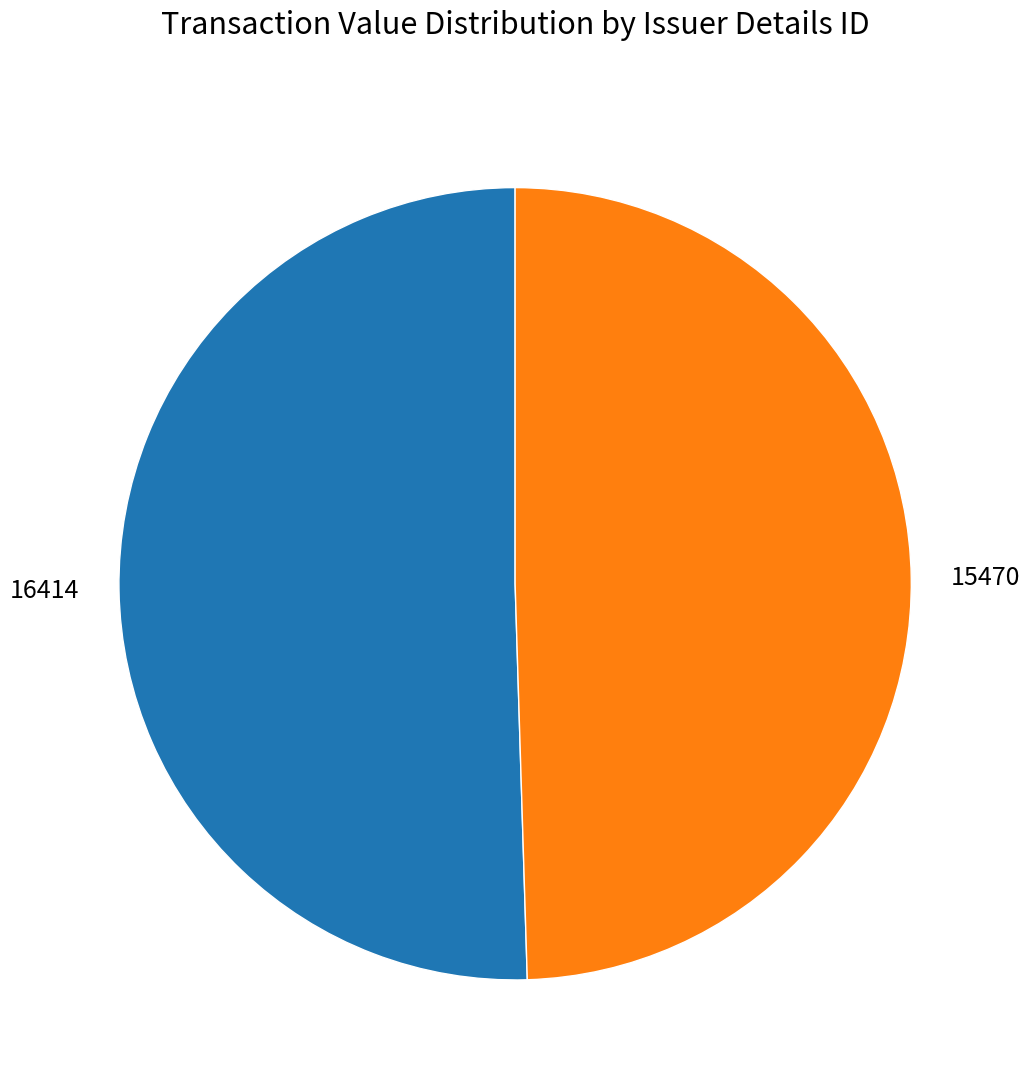

True or false: 15470 accounts for 50% of the total.

True